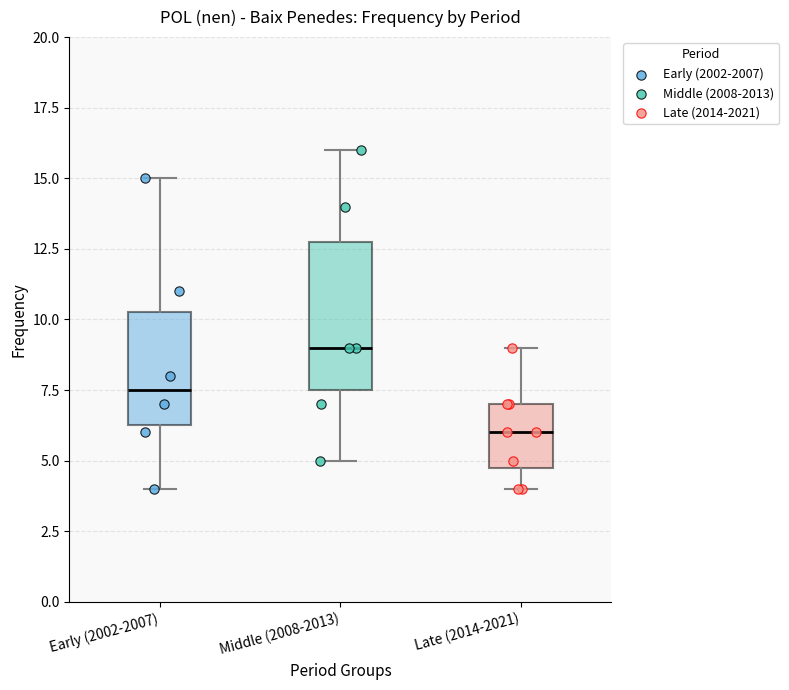

Reading left to right, transcribe this box plot: for each box, give where its median line is, the range the box spans, and where its two whiskers end, as read against the y-axis. The values are not printed on the chart, so give them approximately, as read against the axis.

Early (2002-2007): median 7.5, box 6.5 to 10.5, whiskers 4.0 to 15.0
Middle (2008-2013): median 9.0, box 7.5 to 13.0, whiskers 5.0 to 16.0
Late (2014-2021): median 6.0, box 5.0 to 7.0, whiskers 4.0 to 9.0